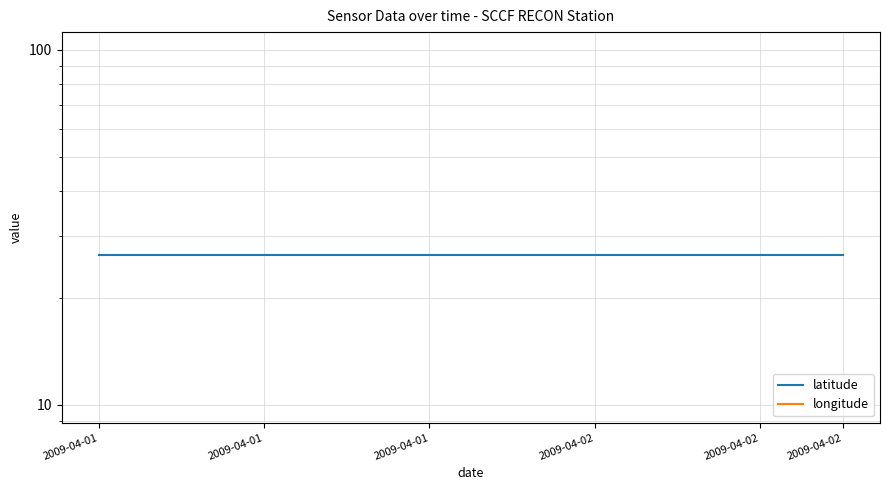

The longitude series shows -82.0 at 2009-04-01. True or false?

True